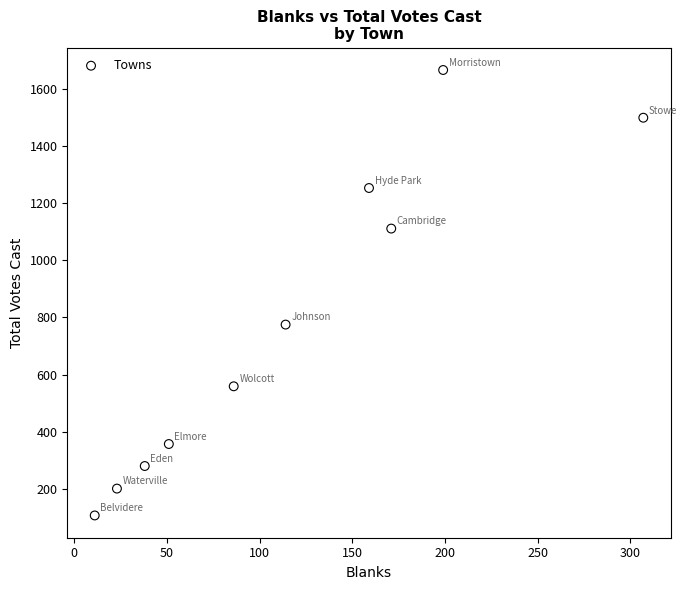

What Y value in the scatter plot is closest to 886?

775